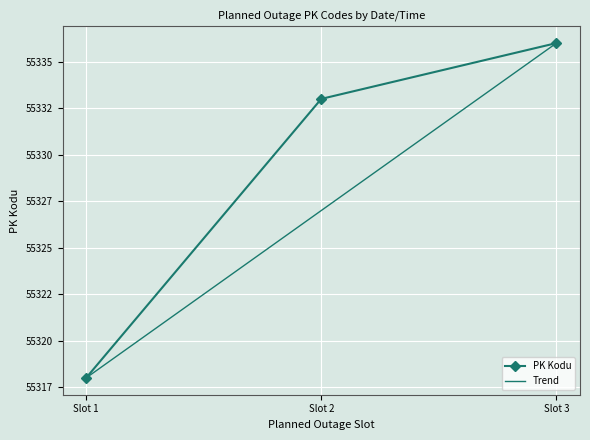

What are all the series names shown in the legend?

PK Kodu, Trend